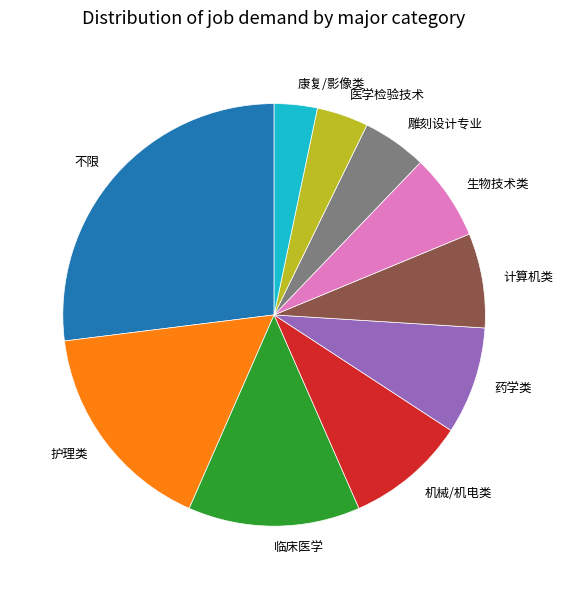

What is the ratio of the value at 不限 to the value at 医学检验技术?

6.8